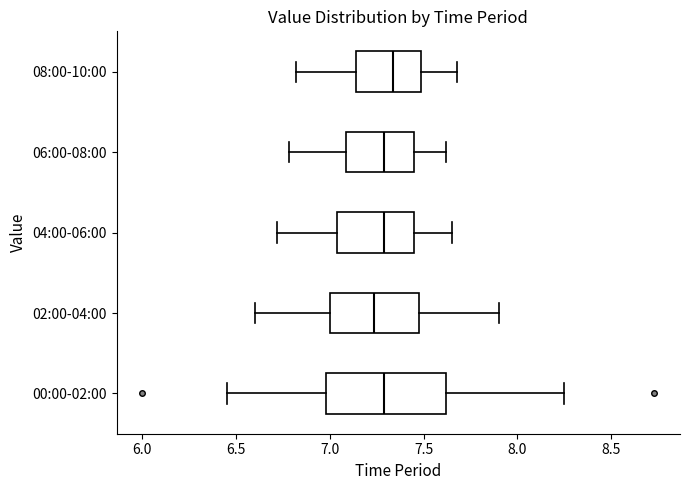

Where does the left whisker of the box for 04:00-06:00 end on the x-axis? The values are not printed on the chart, so give them approximately, as read against the axis.

6.70